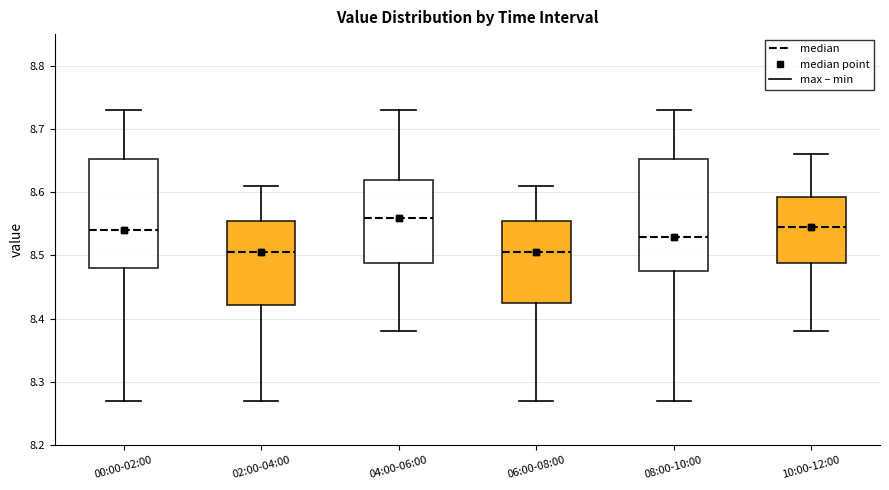

Where does the upper whisker of the box for 08:00-10:00 end on the y-axis? The values are not printed on the chart, so give them approximately, as read against the axis.

8.73